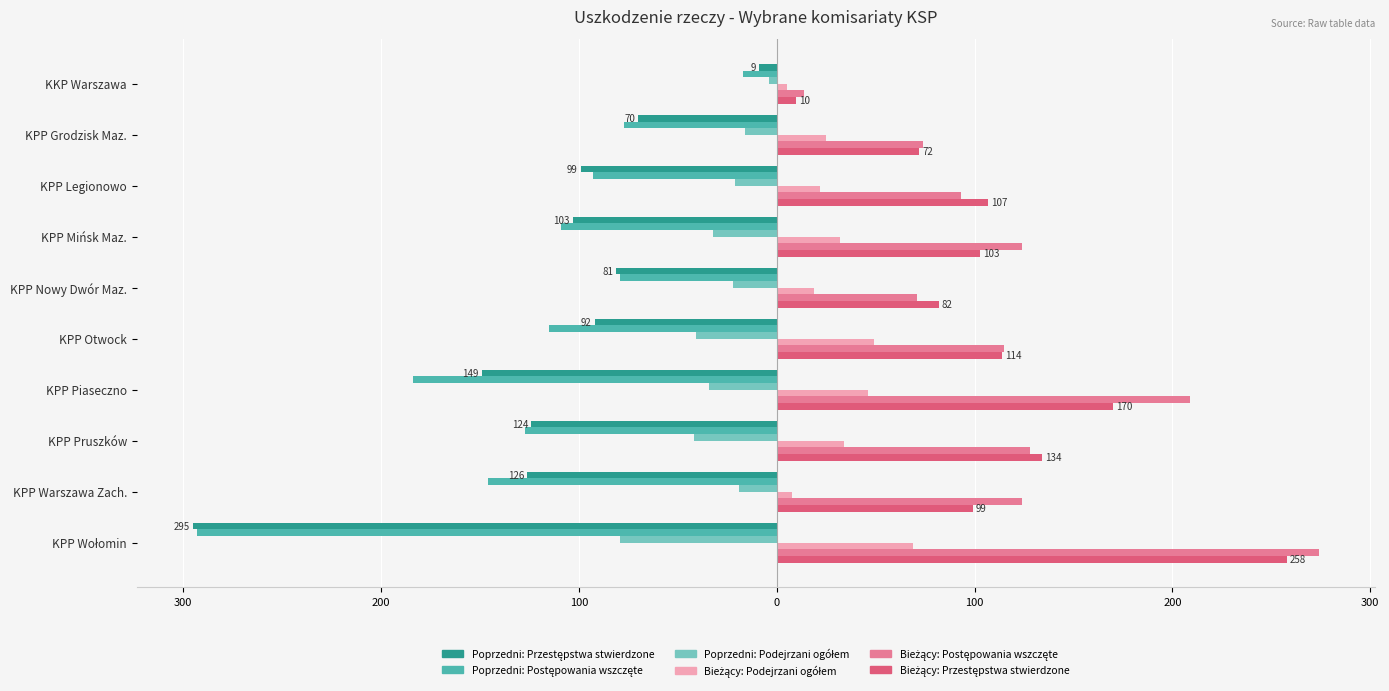

The value of Poprzedni okres (Przestępstwa stwierdzone) at KPP Mińsk Maz. is -103. True or false?

True